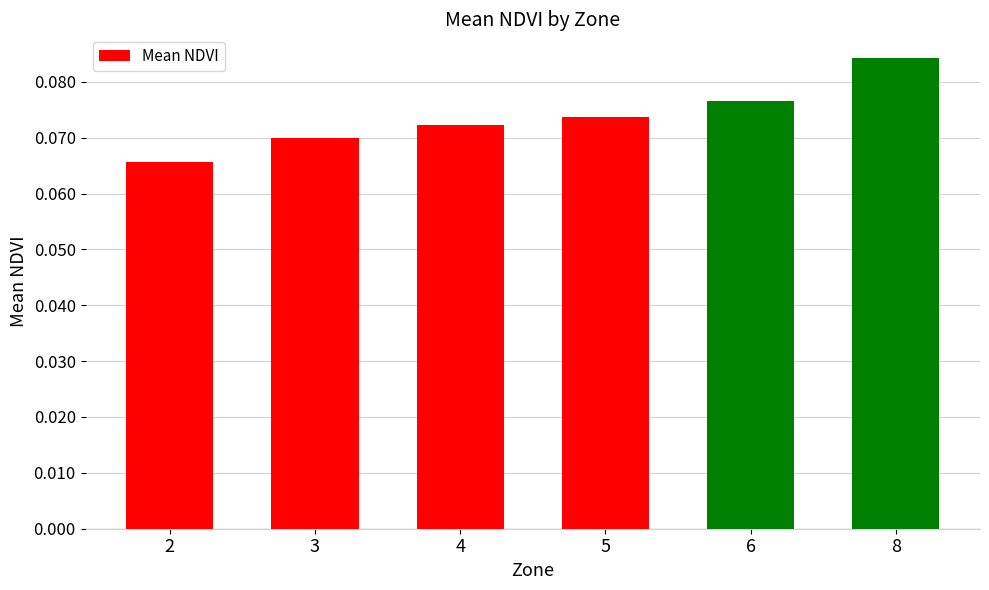

How many values are between 0 and 1?

6